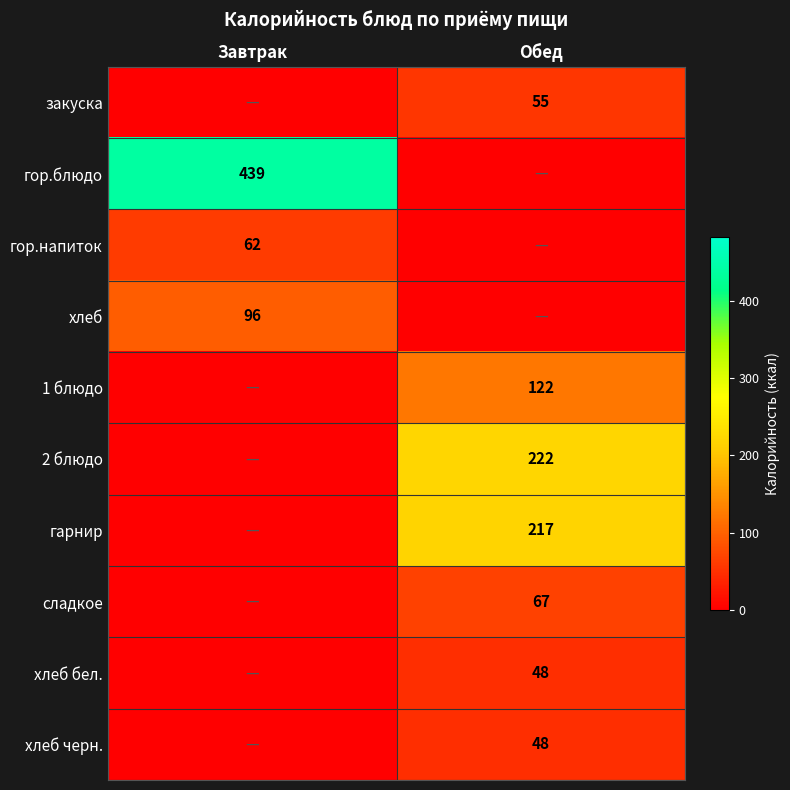

The гарнир series shows 217 at Обед. True or false?

True